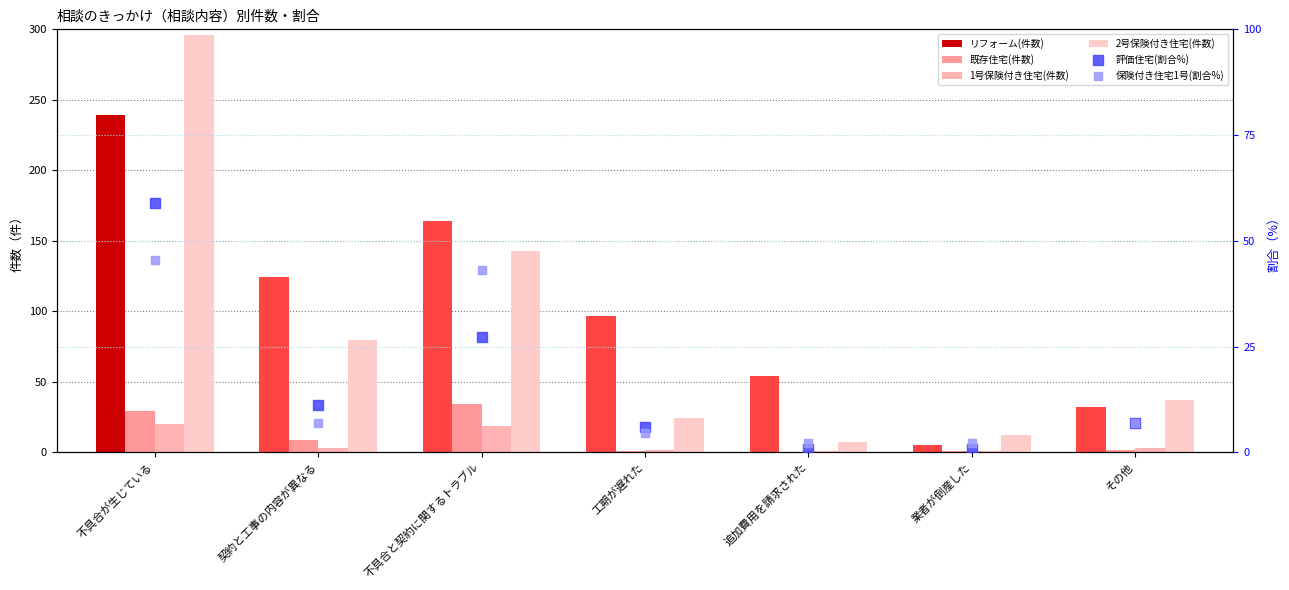

Which series reaches the minimum Y coordinate?

既存住宅(件数)